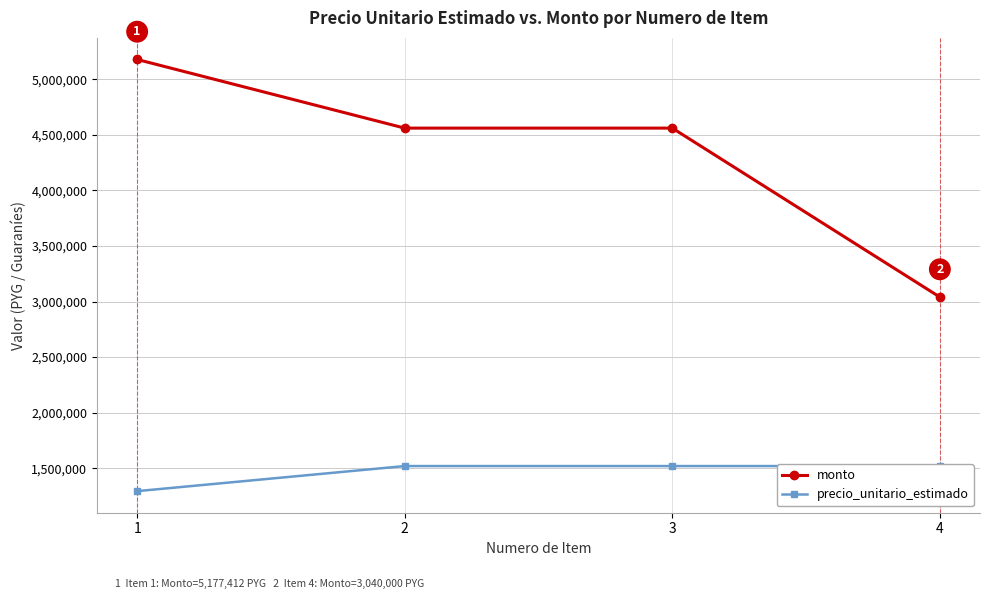

What is the difference between the maximum and minimum values in the precio_unitario_estimado series?

225647